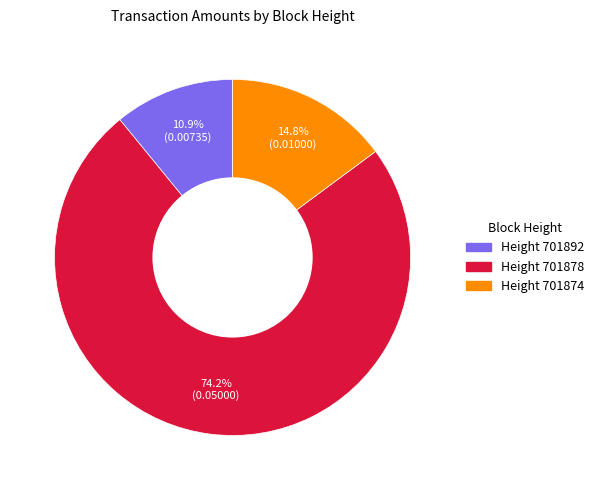

How much of the chart is everything except Height 701892?

89.1%